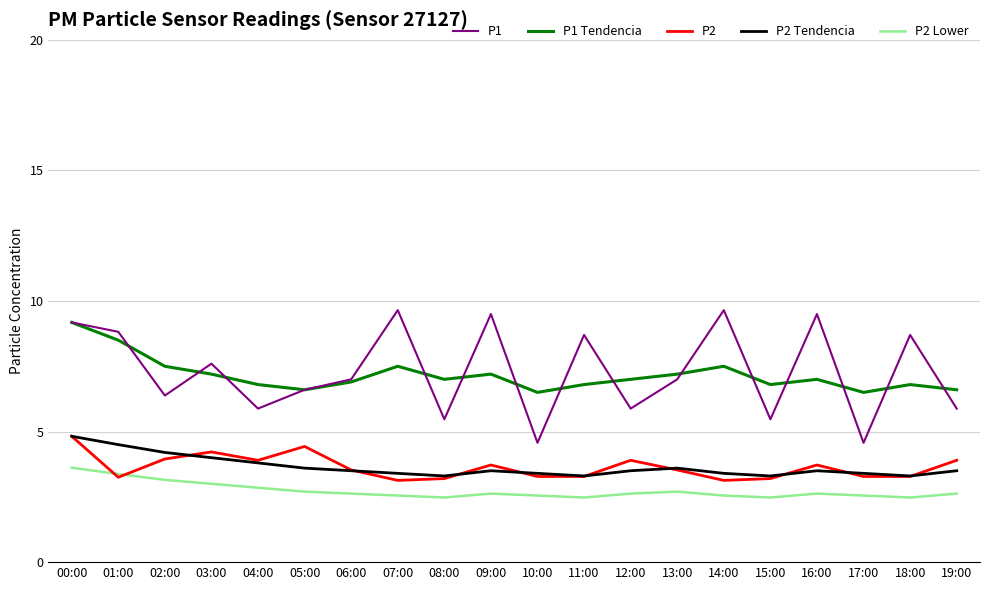

What is the difference between the highest and lowest values at 14:00?

7.1